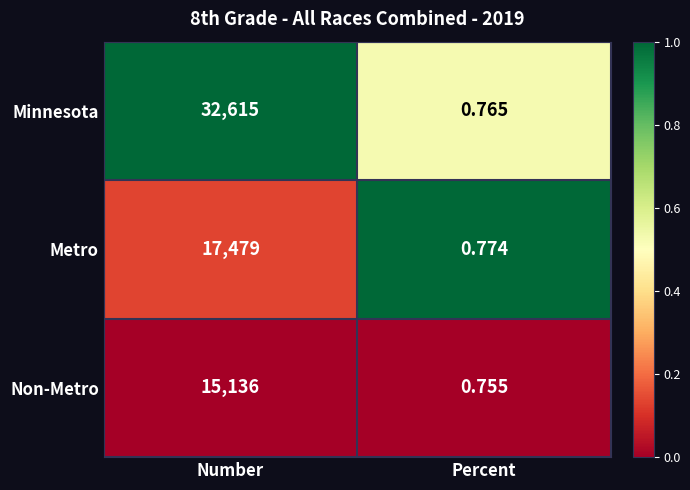

What is the maximum value shown in the chart?

32615.0